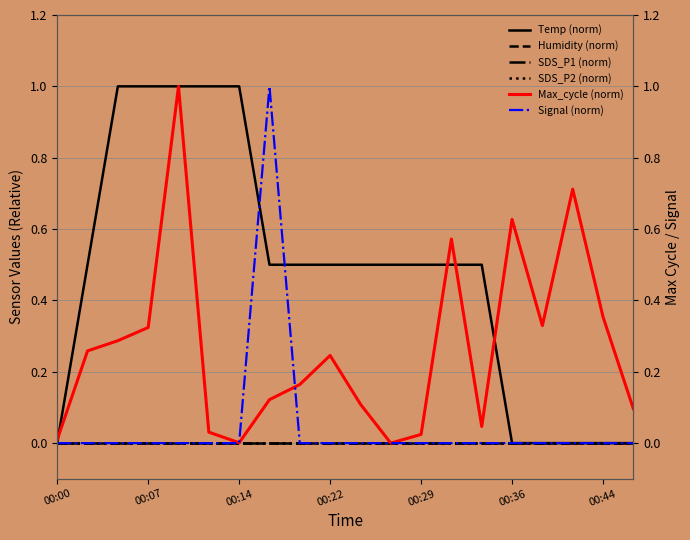

At which category does the chart reach its peak across all series?

00:14